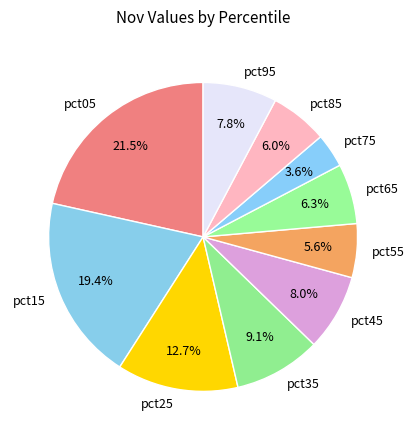

How many slices are in this pie chart?

10